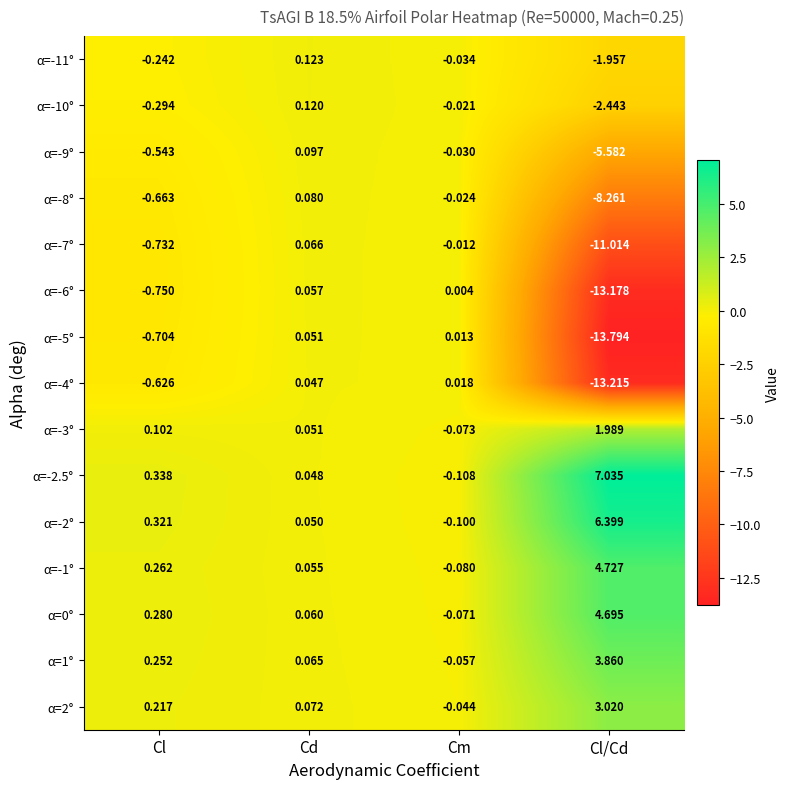

What is the smallest value displayed?

-13.8